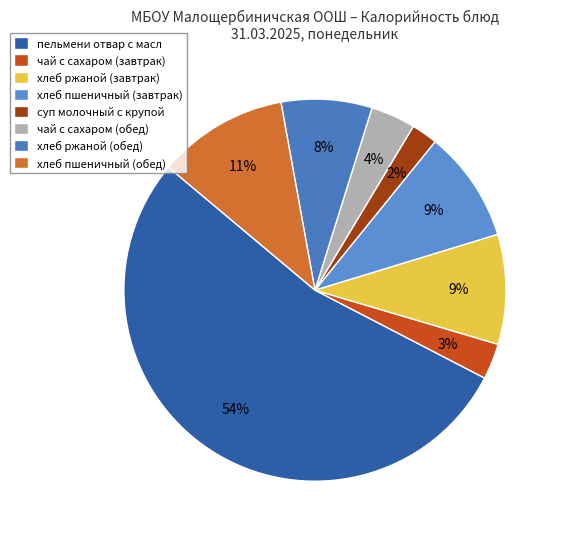

What percentage is the пельмени отвар с масл slice, to the nearest percent?

54%